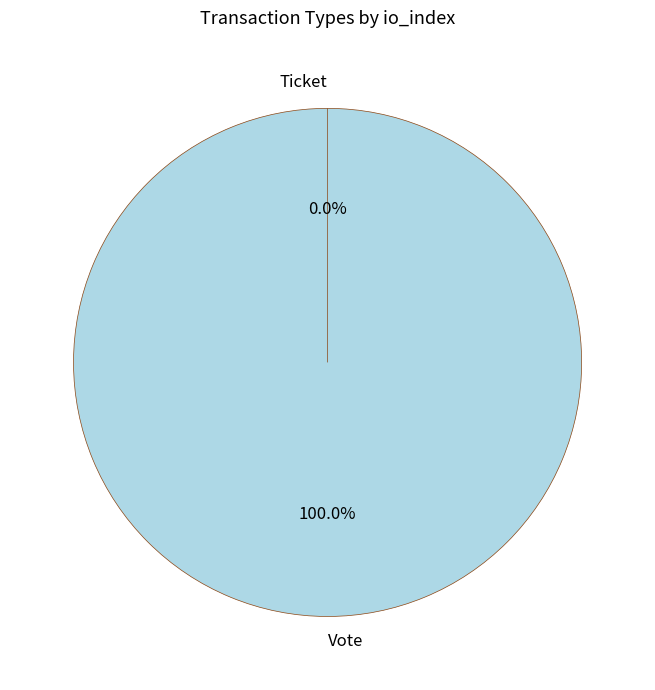

How many slices are in this pie chart?

2